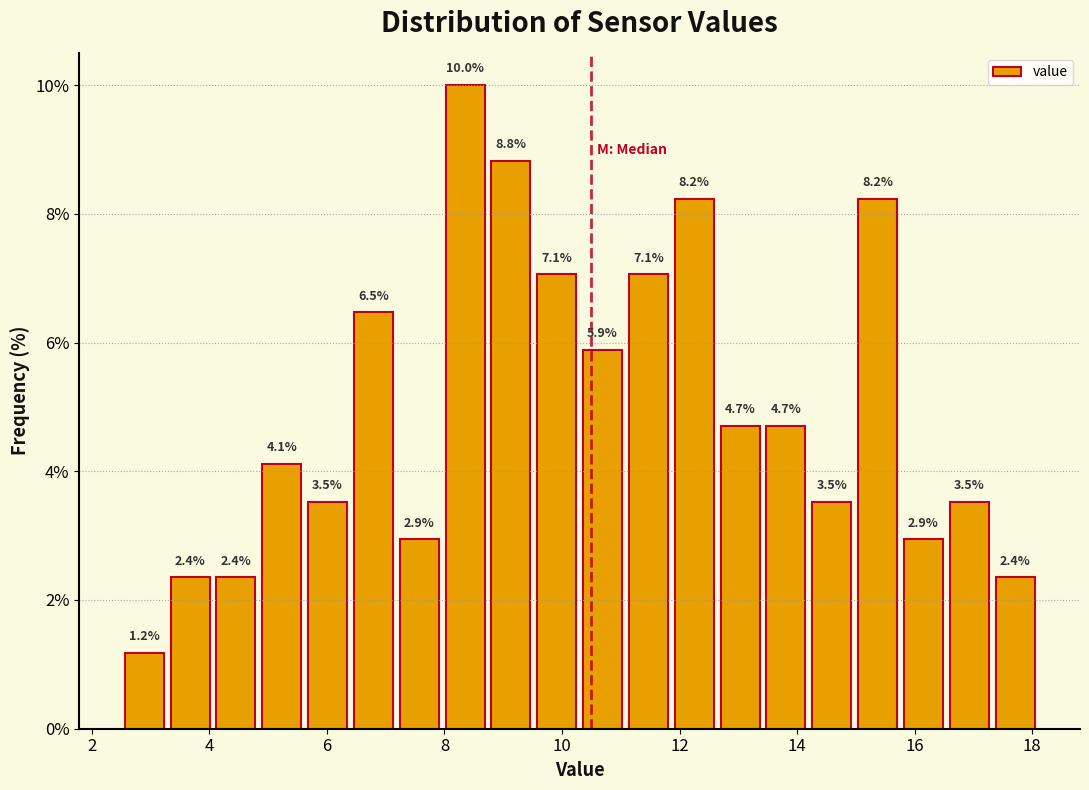

Around what value on the x-axis is the tallest bar? Give the approximate position of its centre, as read against the axis.

8.4